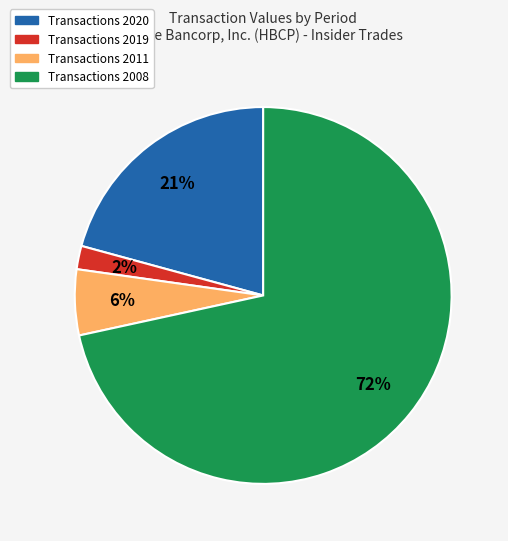

How many segments does this pie chart have?

4